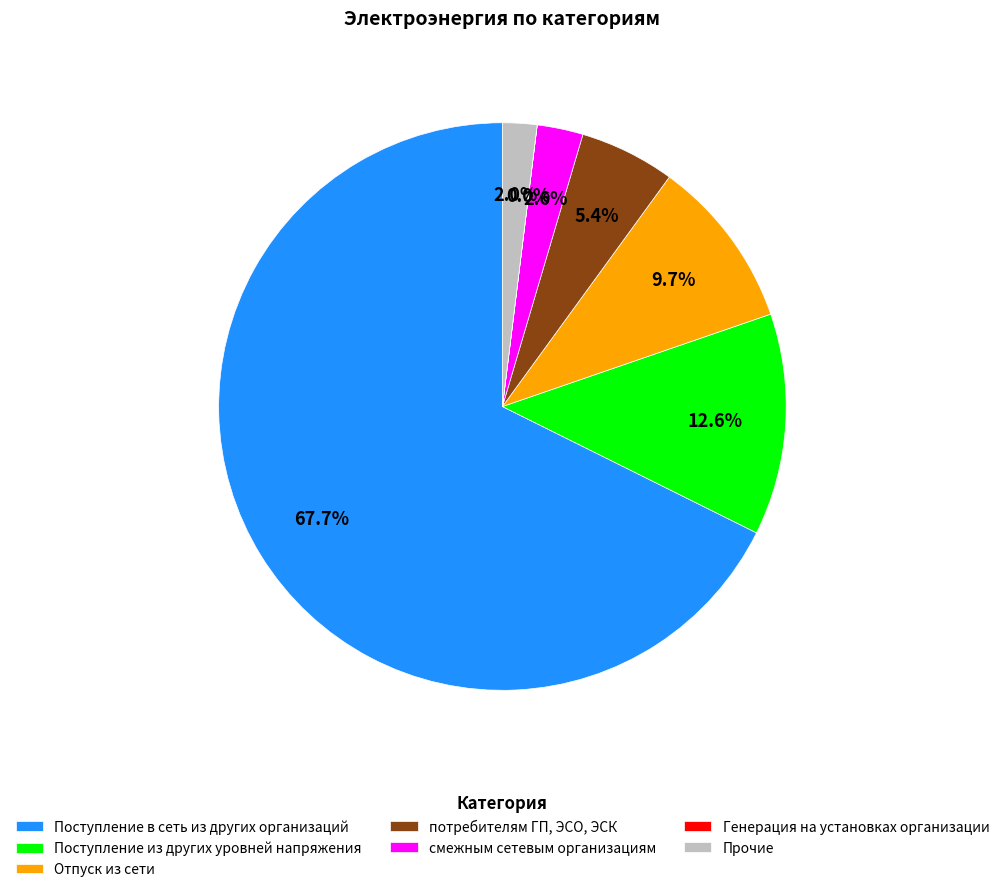

Do Поступление в сеть из других организаций and смежным сетевым организациям together represent more than half of the pie?

Yes